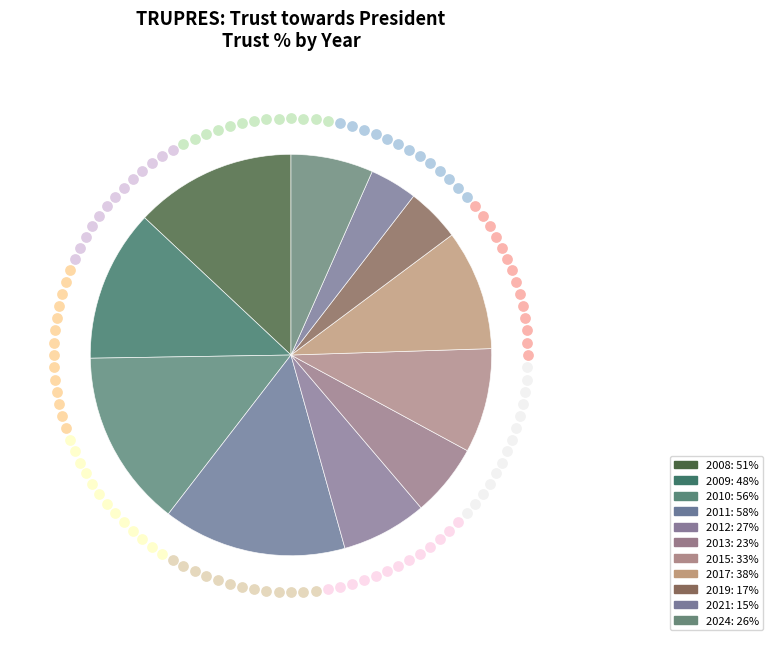

What is the smallest slice in the pie chart?

2021